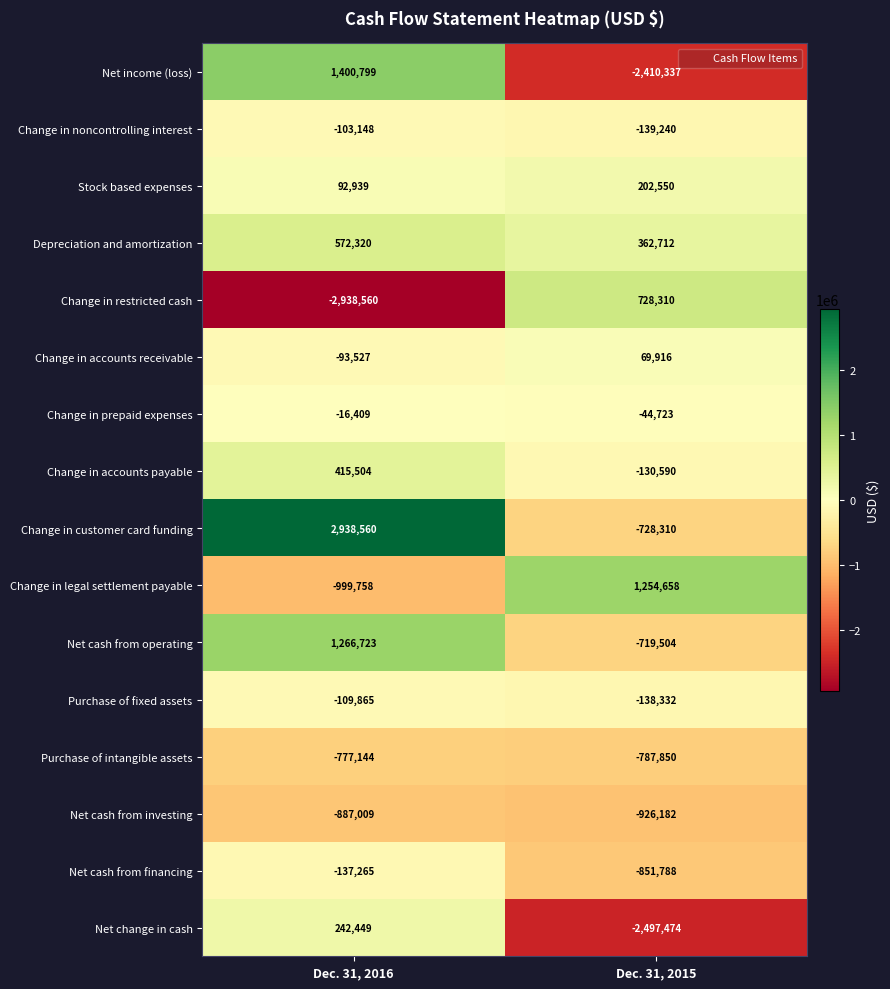

What is the average value of the Depreciation and amortization series?

467516